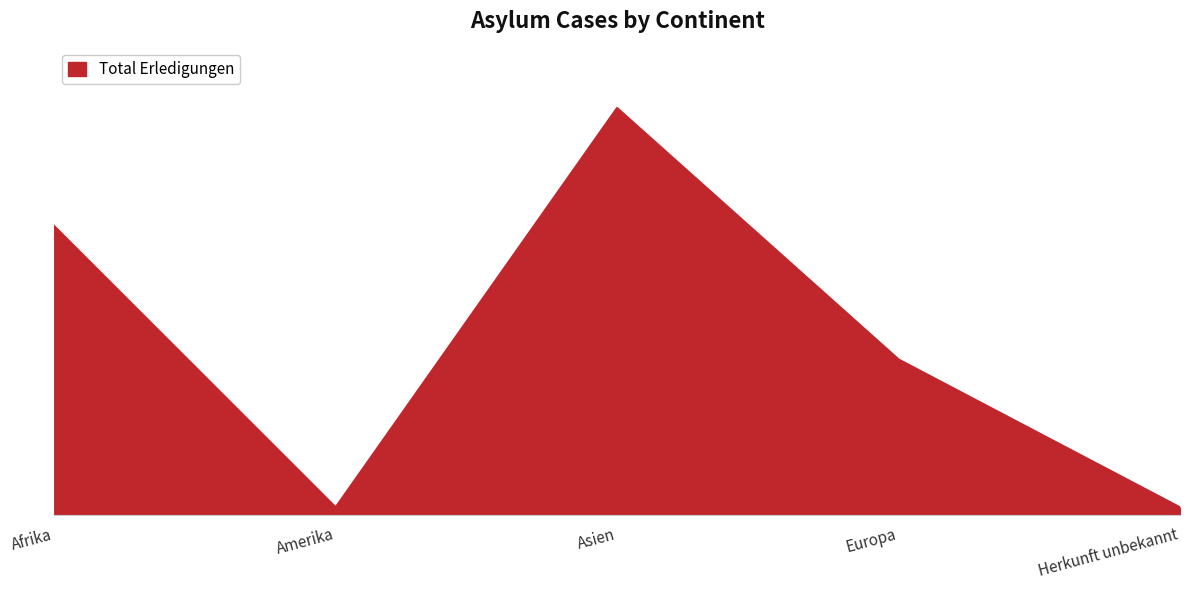

Does the chart display data point markers on the line(s)?

No